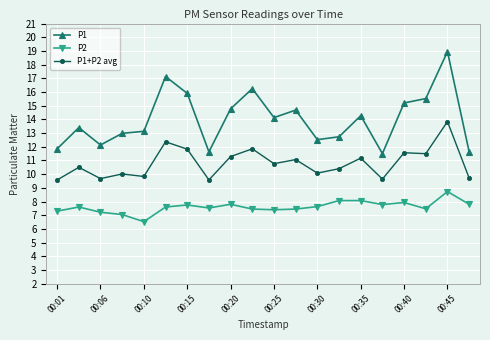

Which series has the largest total across all categories?

P1